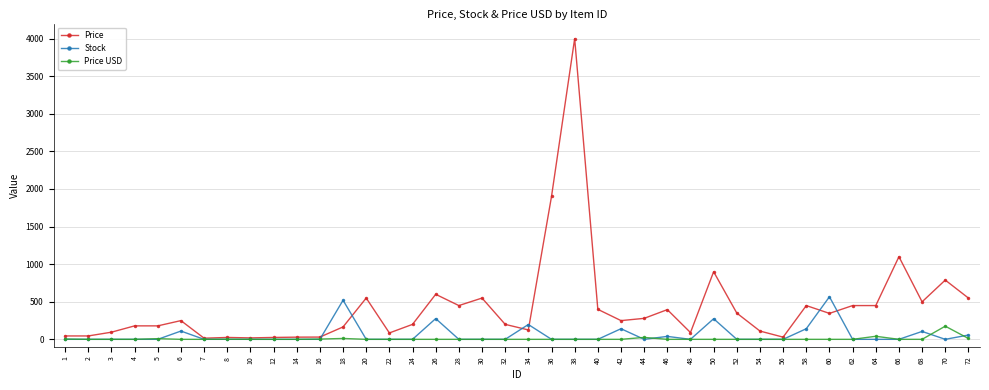

Count the number of categories in the chart.

40